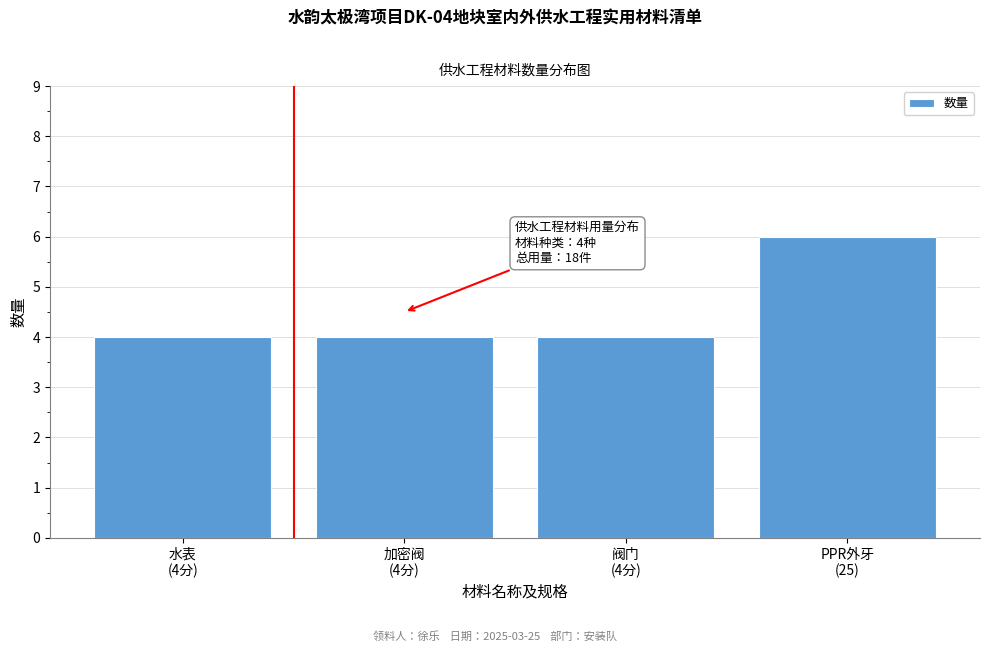

Reading left to right, what are all the values shown in this chart?

4	4	4	6